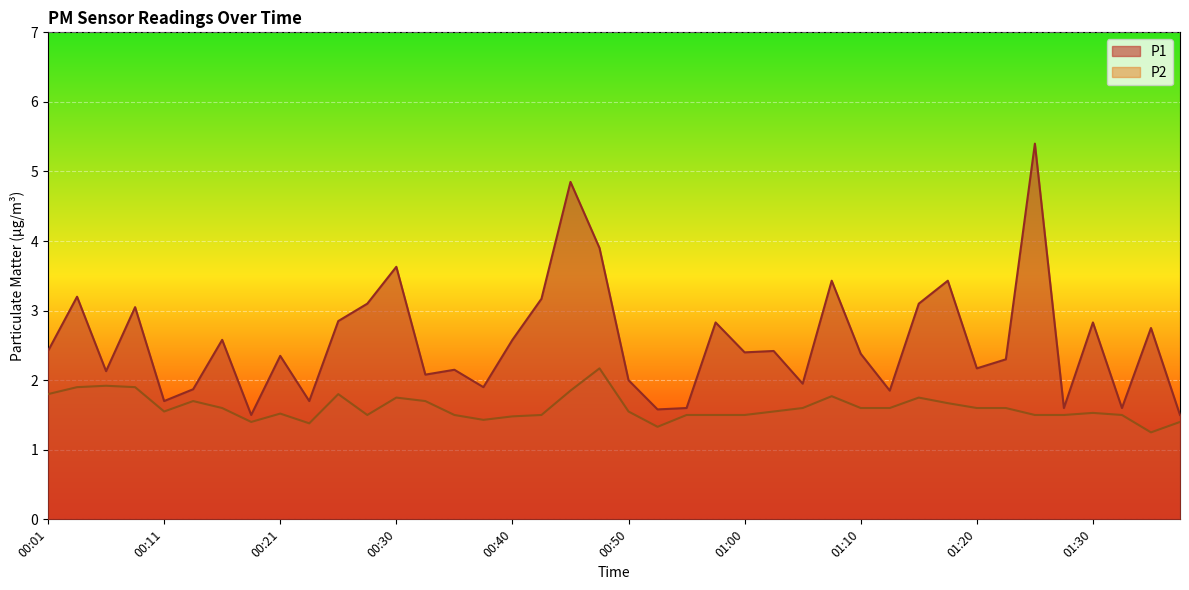

At which category is the sum across all series the highest?

01:25